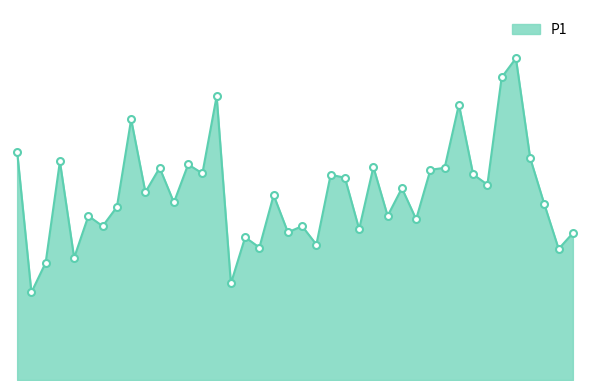

At which label is the value closest to 10?

01:30